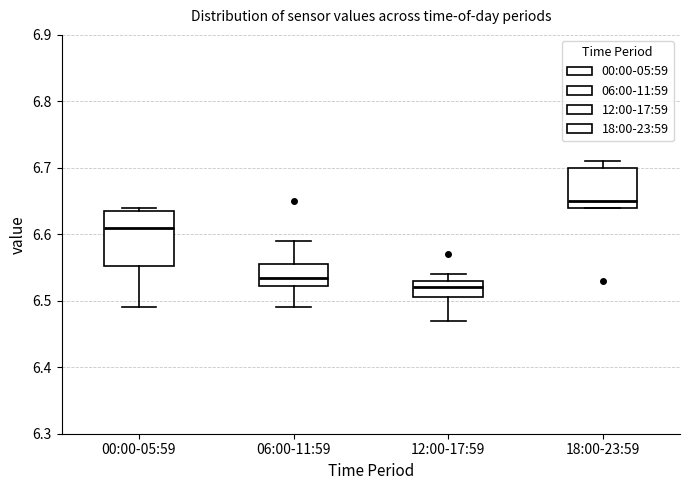

Where does the lower whisker of the box for 00:00-05:59 end on the y-axis? The values are not printed on the chart, so give them approximately, as read against the axis.

6.49